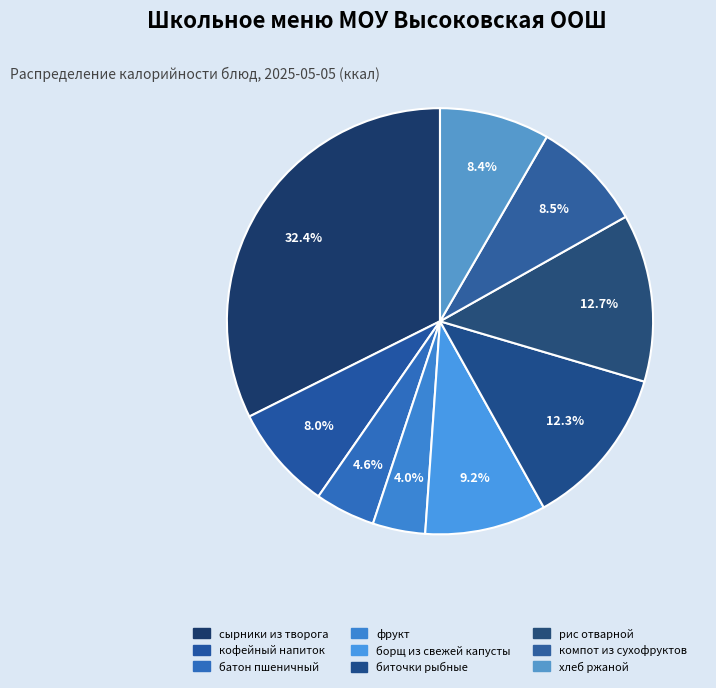

Rank the categories by value from highest to lowest.

сырники из творога, рис отварной, биточки рыбные, борщ из свежей капусты, компот из сухофруктов, хлеб ржаной, кофейный напиток, батон пшеничный, фрукт